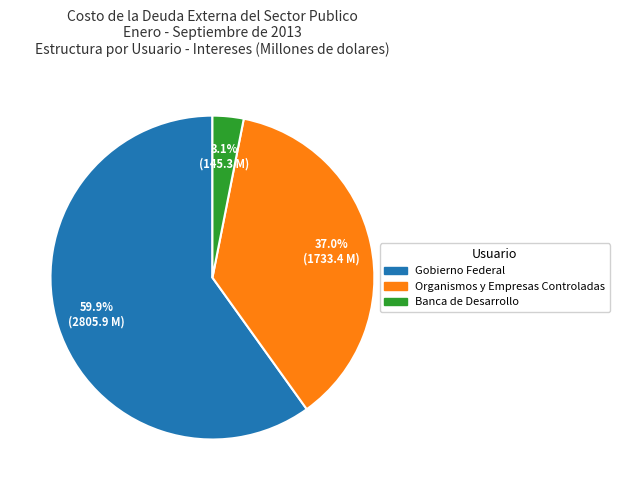

What percentage do Banca de Desarrollo and Organismos y Empresas Controladas together represent?

40.1%